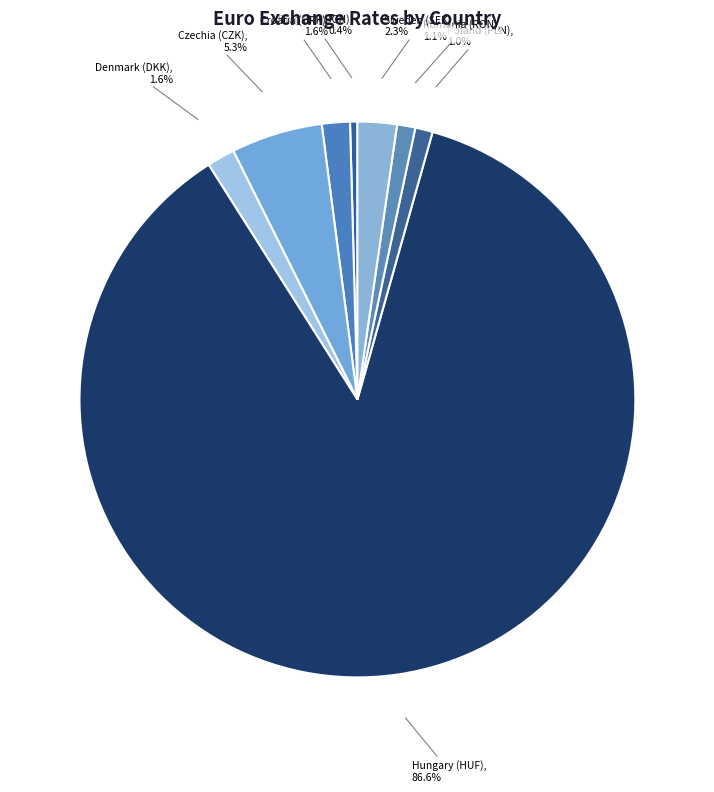

Count the number of slices in the pie.

8